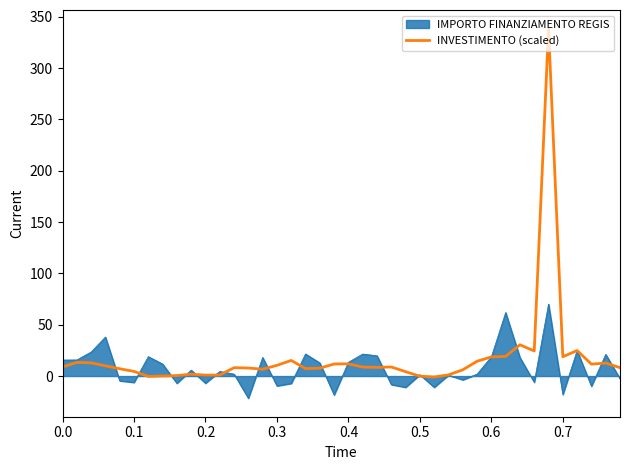

What is the maximum value shown in the chart?

338.6